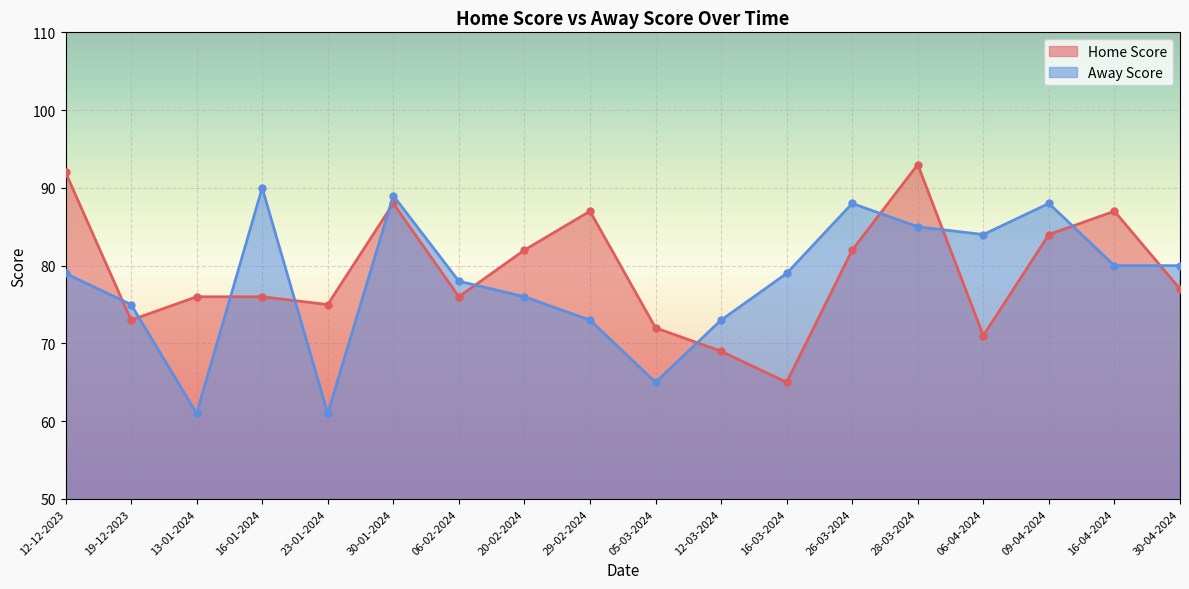

Reading left to right, list all the values displayed in this chart.

Home Score: 92	73	76	76	75	88	76	82	87	72	69	65	82	93	71	84	87	77
Away Score: 79	75	61	90	61	89	78	76	73	65	73	79	88	85	84	88	80	80